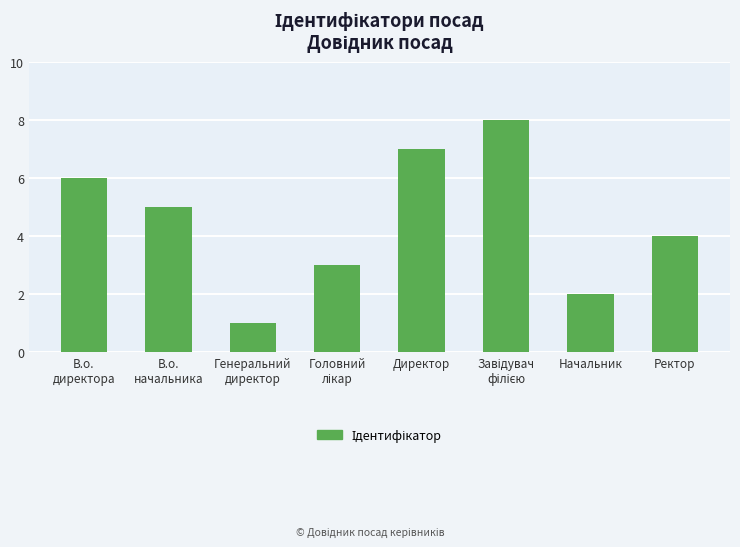

What is the difference between the maximum and minimum values?

7